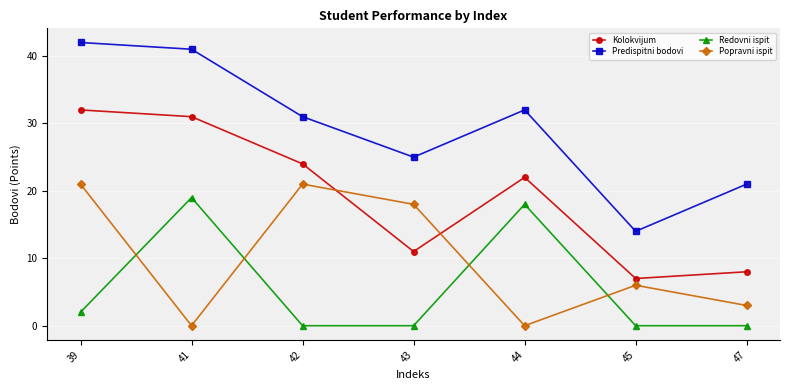

Reading left to right, extract all data points from this chart.

Kolokvijum: 39=32	41=31	42=24	43=11	44=22	45=7	47=8
Predispitni bodovi: 39=42	41=41	42=31	43=25	44=32	45=14	47=21
Redovni ispit: 39=2	41=19	42=0	43=0	44=18	45=0	47=0
Popravni ispit: 39=21	41=0	42=21	43=18	44=0	45=6	47=3